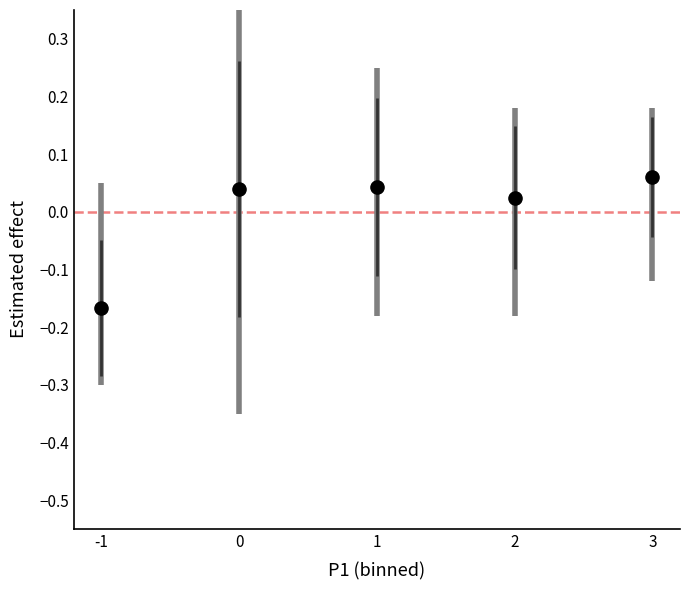

What is the range of X values (max minus min)?

4.0